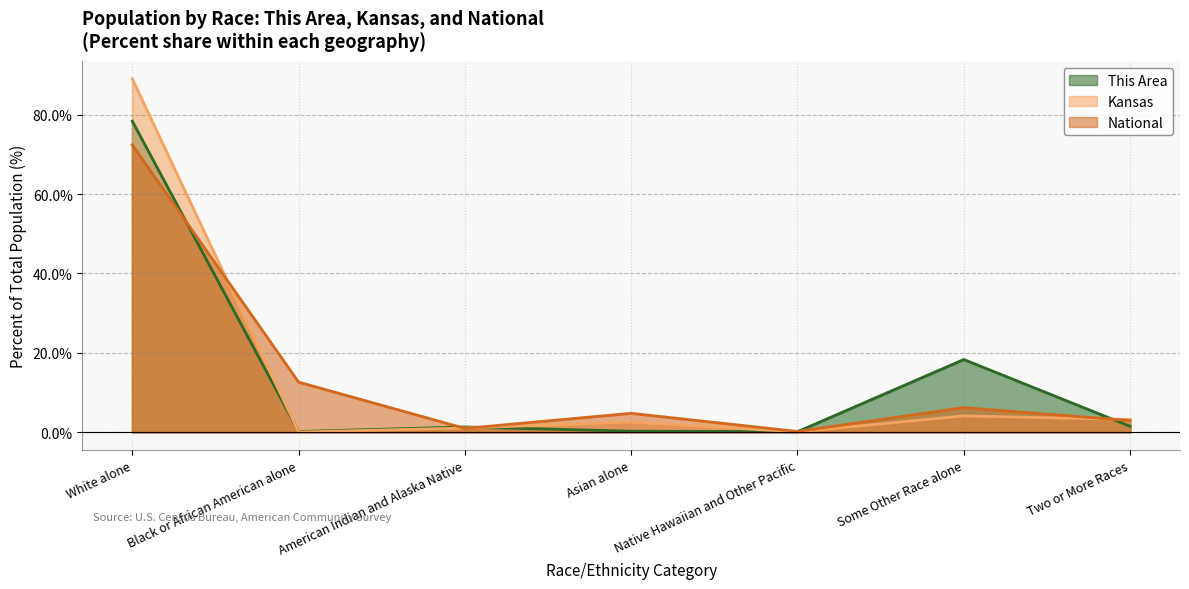

What is the difference between the maximum and second lowest values in the Kansas series?

88.9